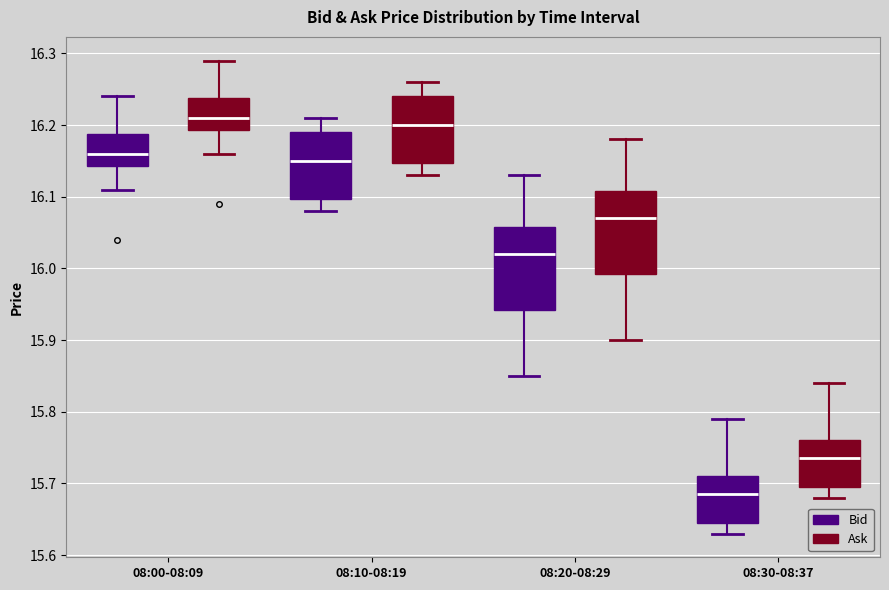

Where is the lower edge of the box for 08:20-08:29 (Bid) on the y-axis? The values are not printed on the chart, so give them approximately, as read against the axis.

15.94